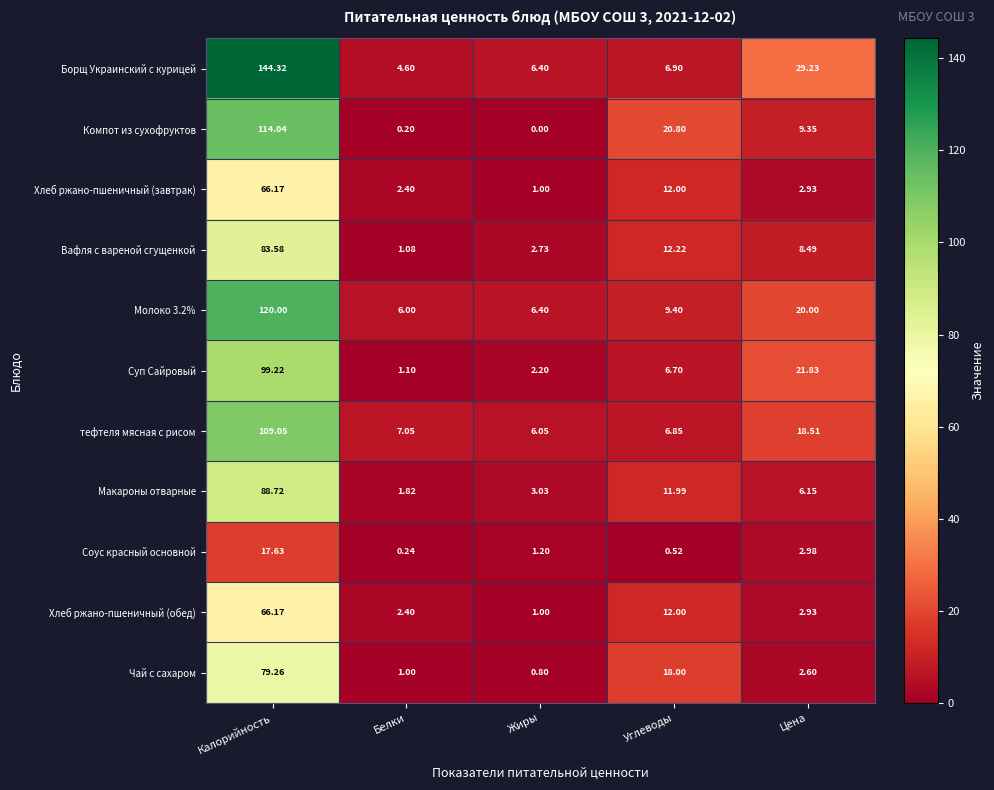

At which category does the chart reach its peak across all series?

Калорийность